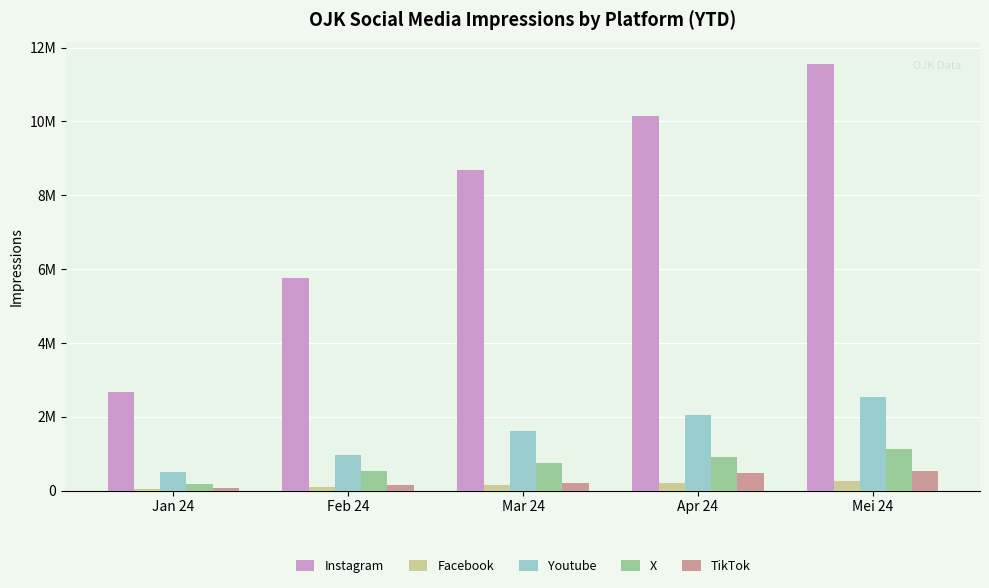

What are all the series names shown in the legend?

Instagram, Facebook, Youtube, X, TikTok